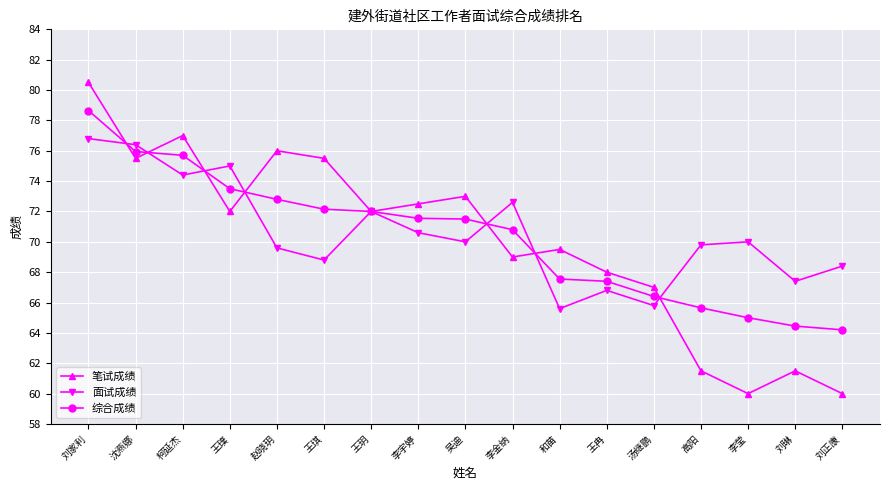

Where is 面试成绩 nearest to the value 71?

李宇婷